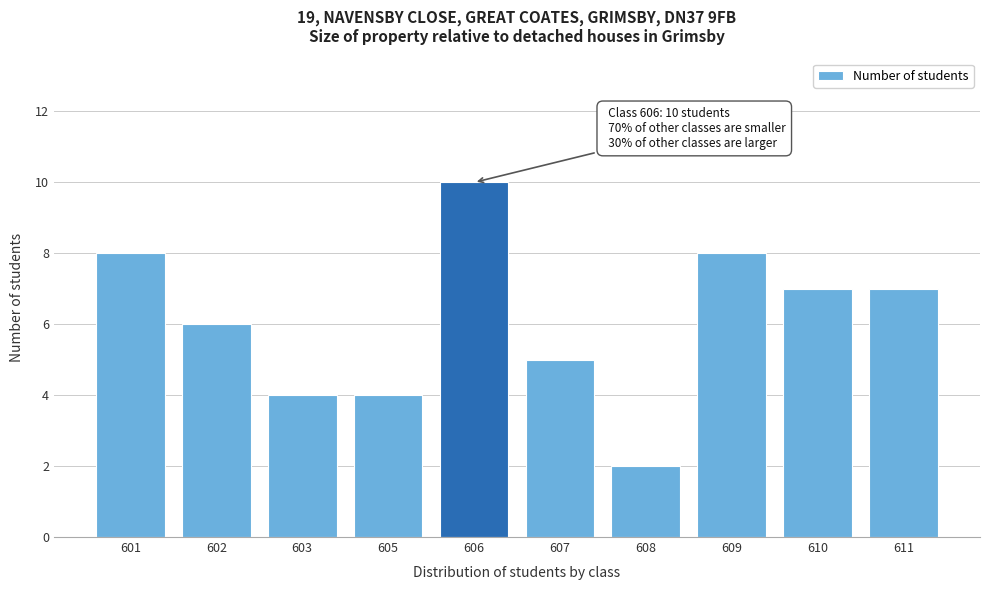

Reading left to right, what are all the values shown in this chart?

8	6	4	4	10	5	2	8	7	7